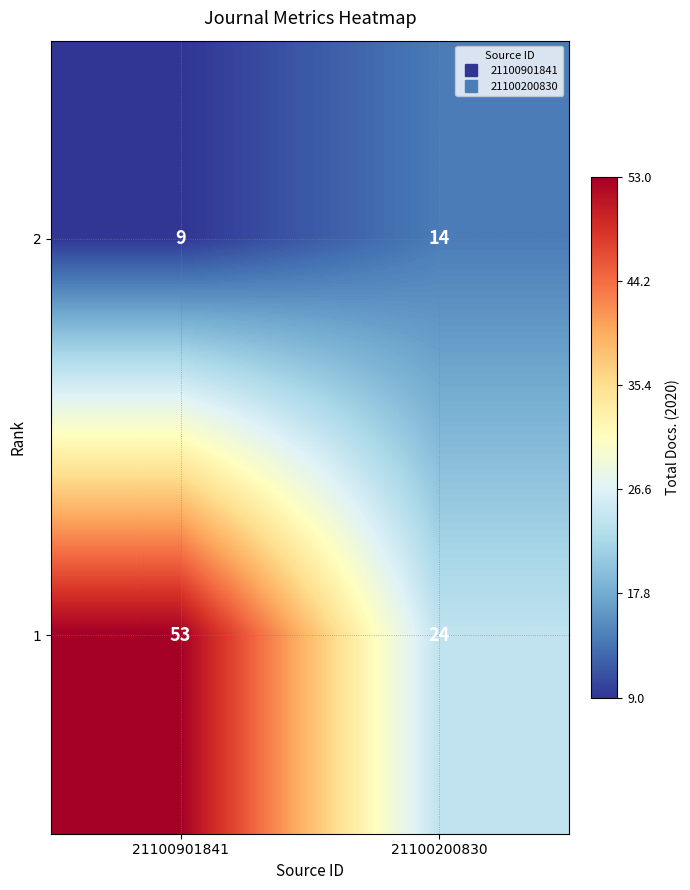

Rank the series at 21100901841 from lowest to highest value.

2, 1